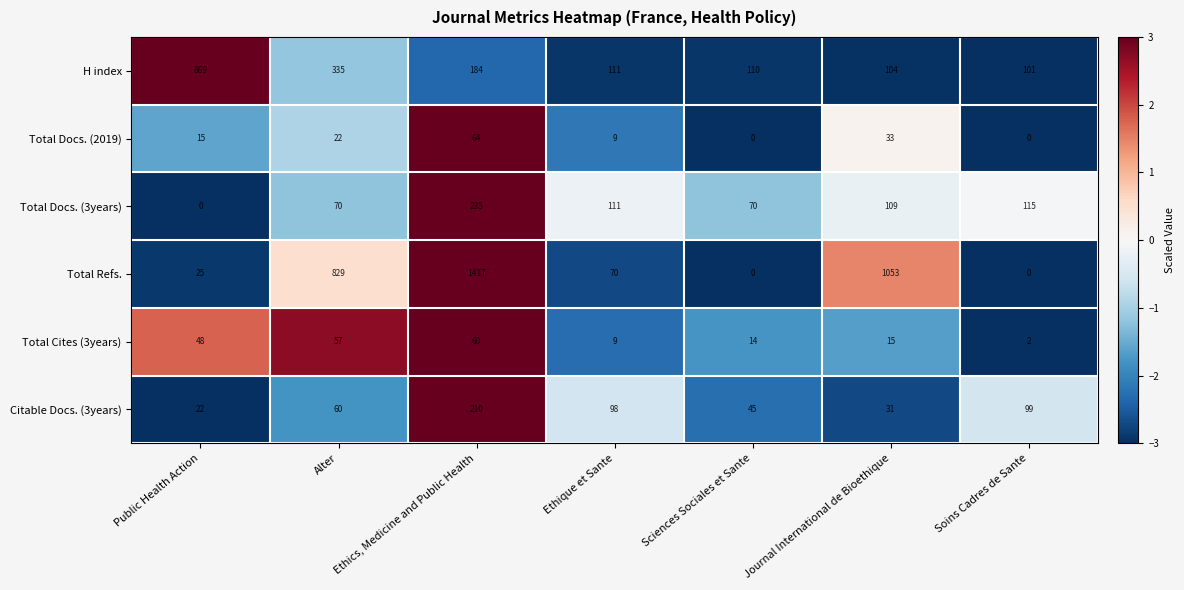

What is the sum of all Citable Docs. (3years) values?

565